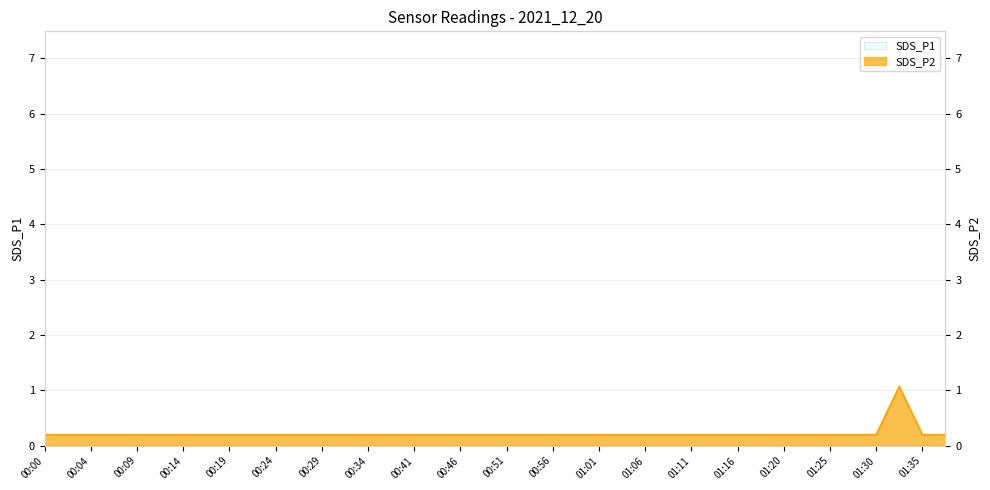

What is the value of the SDS_P2 point at the 9th from the left?

0.2